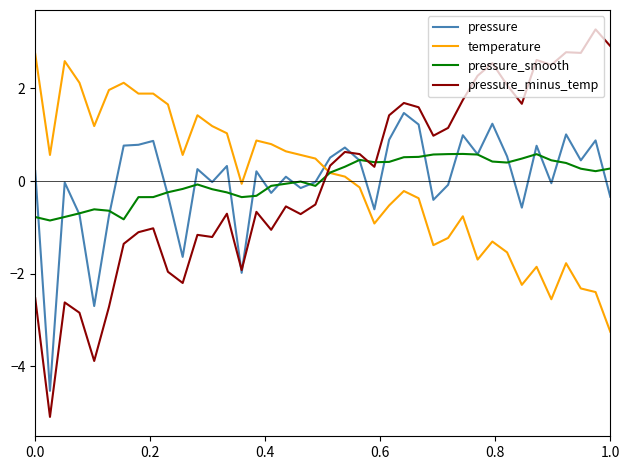

True or false: temperature and pressure cross at least once.

True